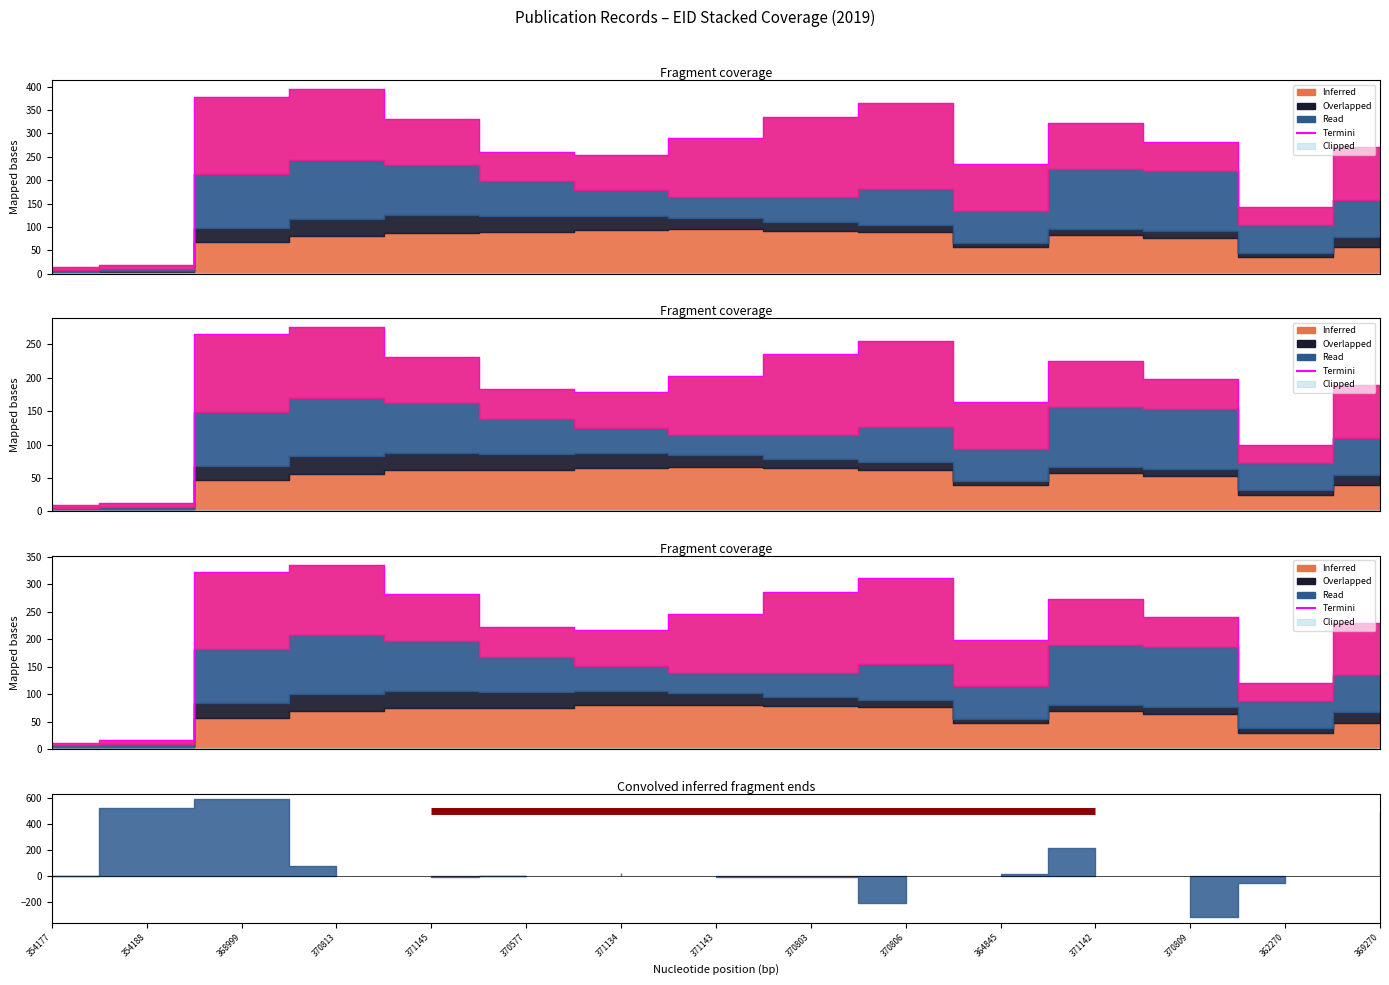

Reading right to left, transcribe all the data shown in this chart.

369270=230.0	362270=120.4	370809=240.0	371142=273.8	364845=198.5	370806=310.6	370803=285.5	371143=246.3	371134=216.5	370577=221.7	371145=281.4	370813=334.8	368999=321.7	354188=16.1	354177=12.2